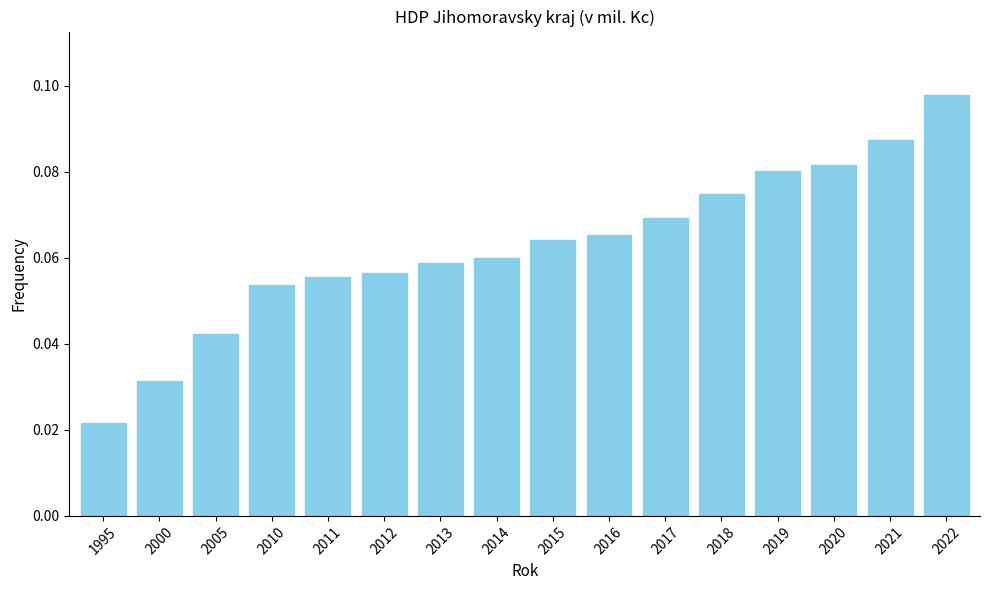

The value at 2015 is 0.0. True or false?

False